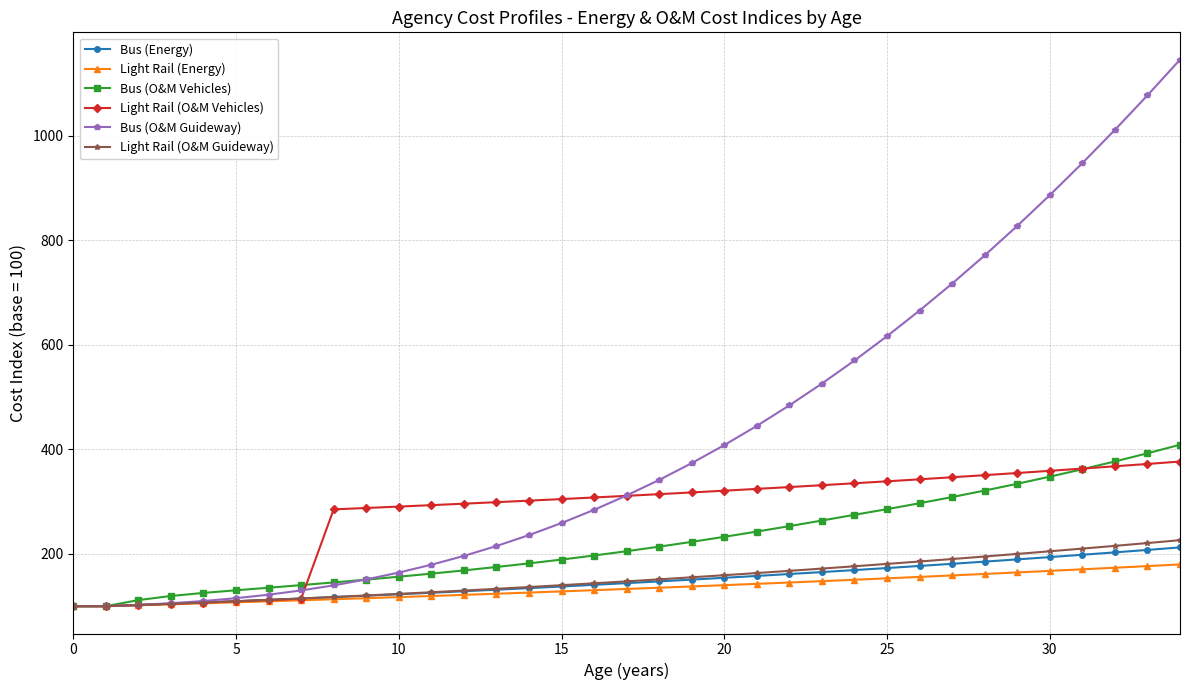

What is the difference between the maximum and minimum values in the Light Rail (Energy) series?

79.9